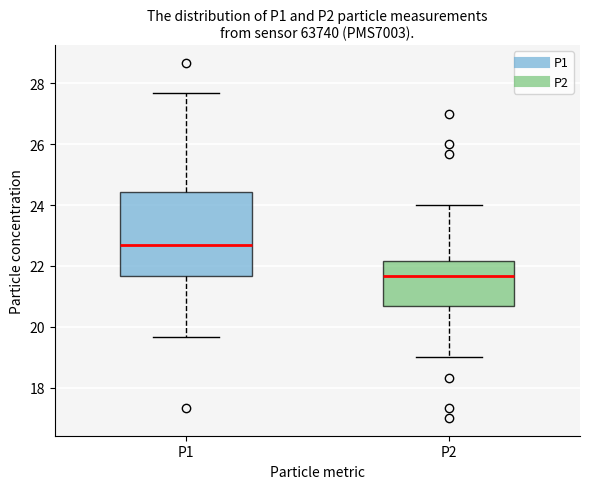

Which box is the tallest, from its lower edge to its upper edge?

P1